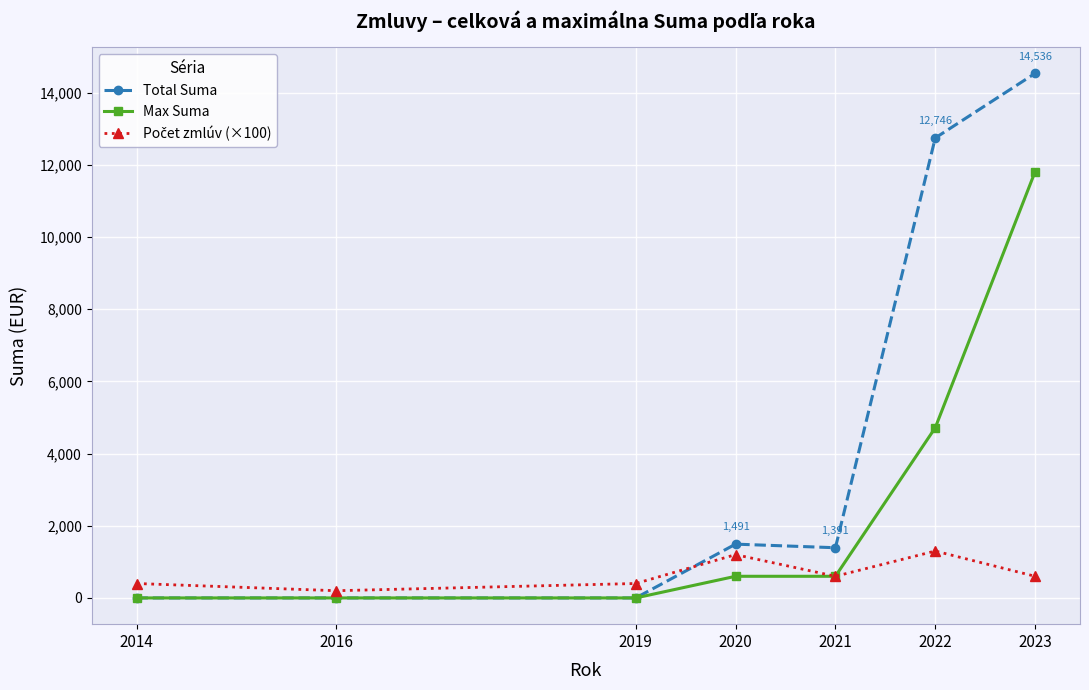

The Total Suma series shows 8687.3 at 2014. True or false?

False